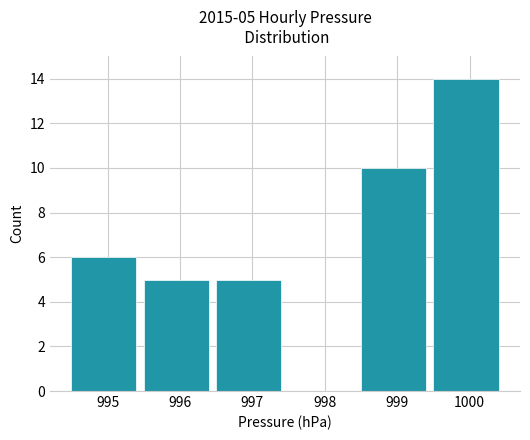

Count the number of categories in the chart.

6